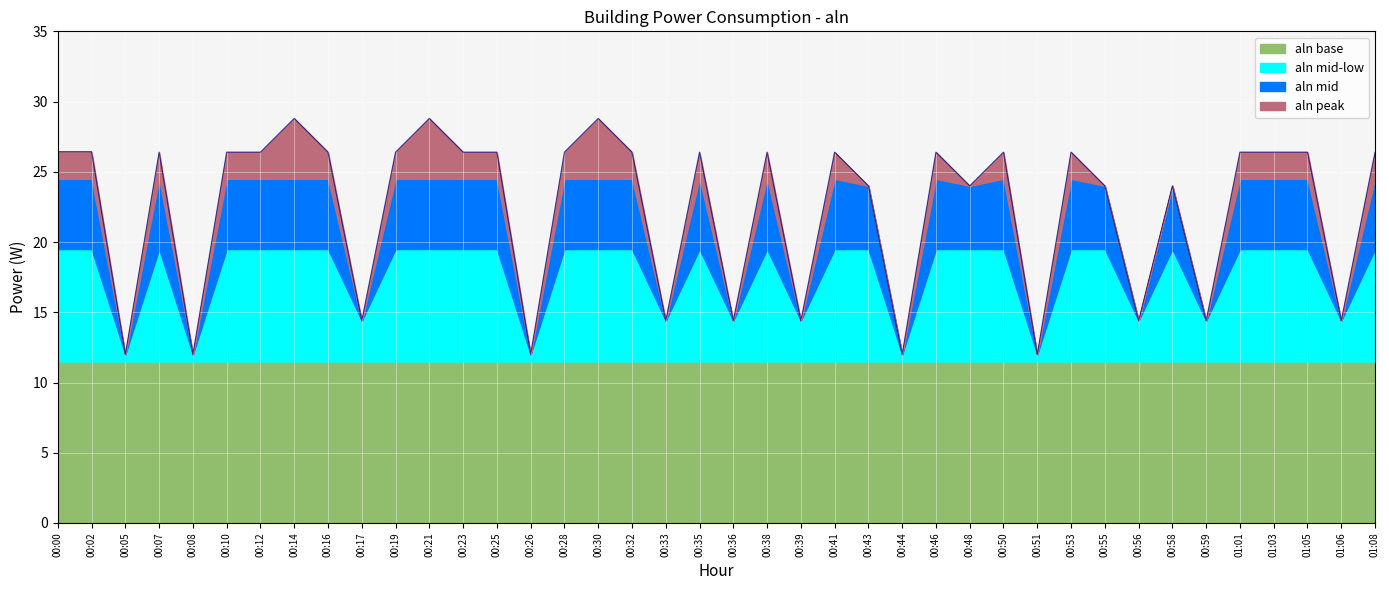

What is the maximum value for aln base?

11.5